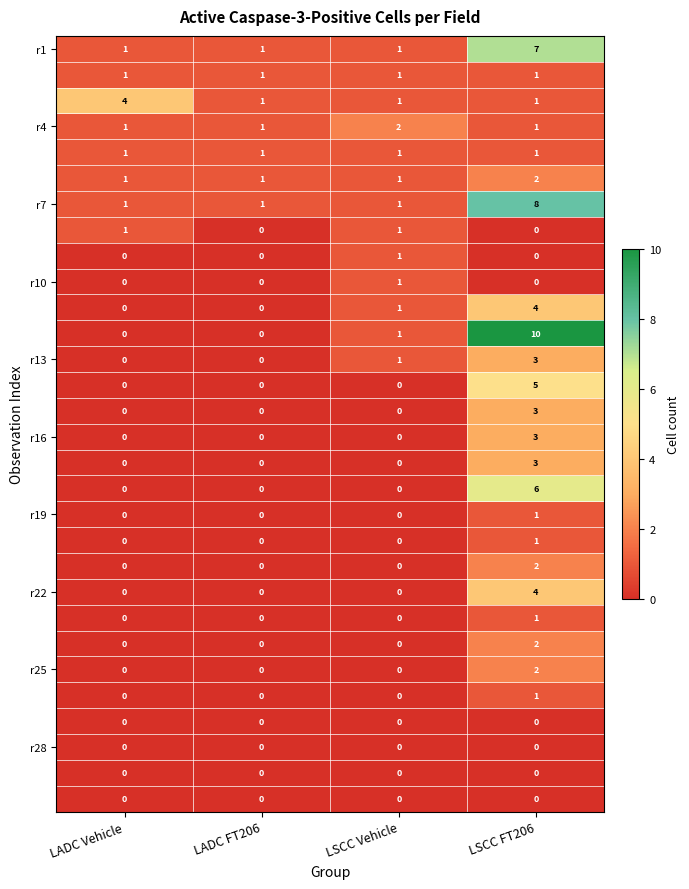

At which category is the sum across all series the highest?

LSCC FT206